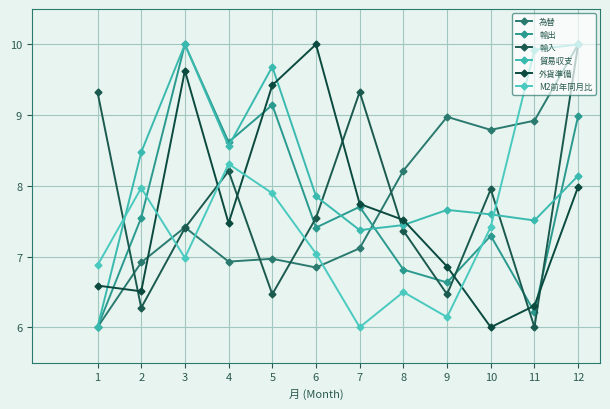

Count the number of data series in this chart.

6